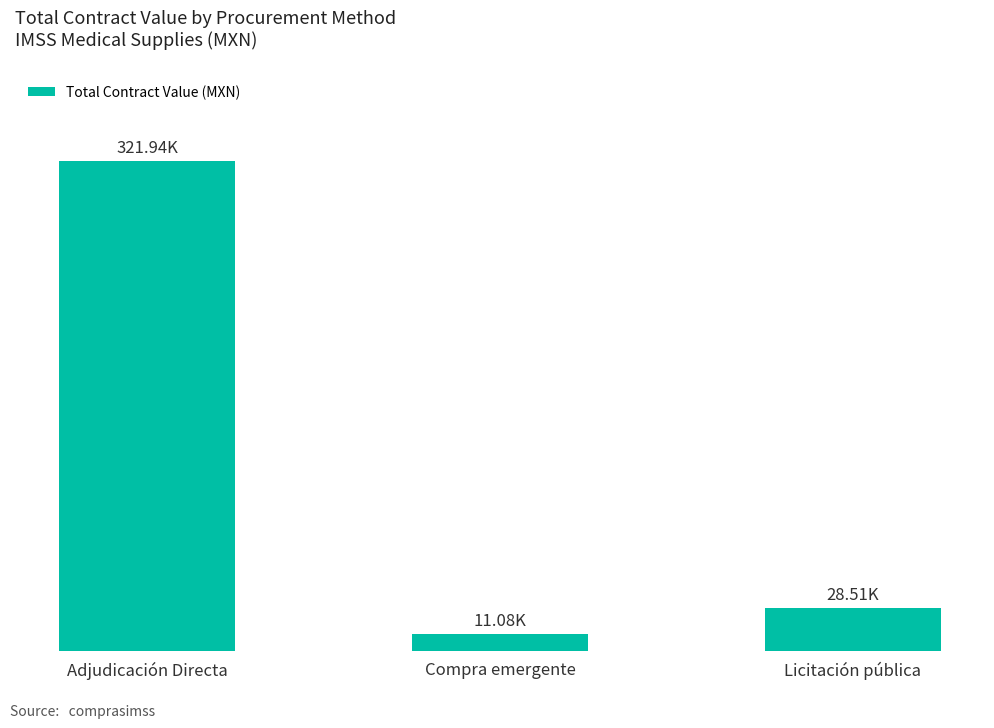

What is the label of the 3rd bar from the left?

Licitación pública